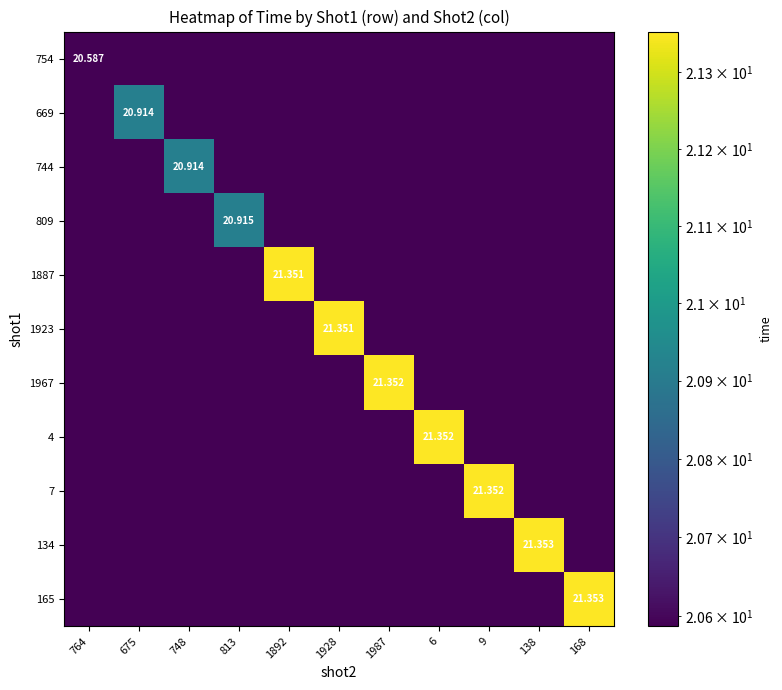

What is the sum of the 165 values at 748 and 9?

41.2